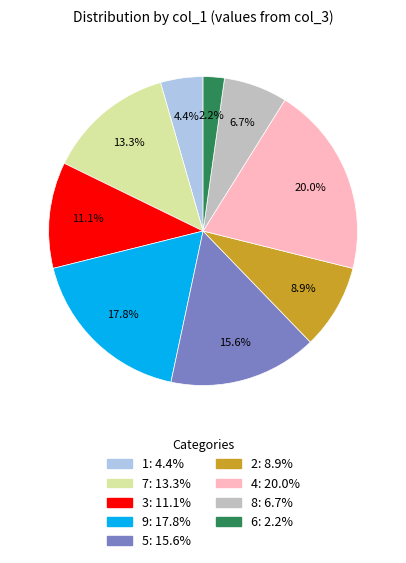

Does 3 represent more than half of the total?

No